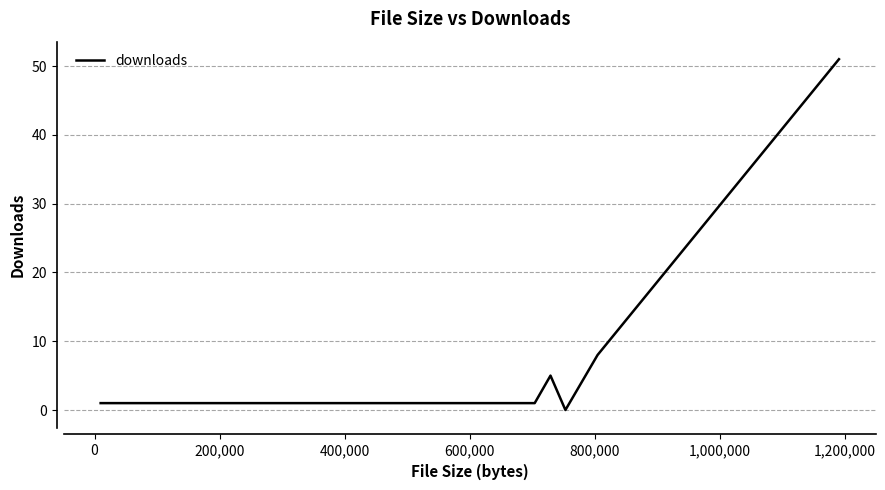

Is this an area chart (filled region under the line)?

No